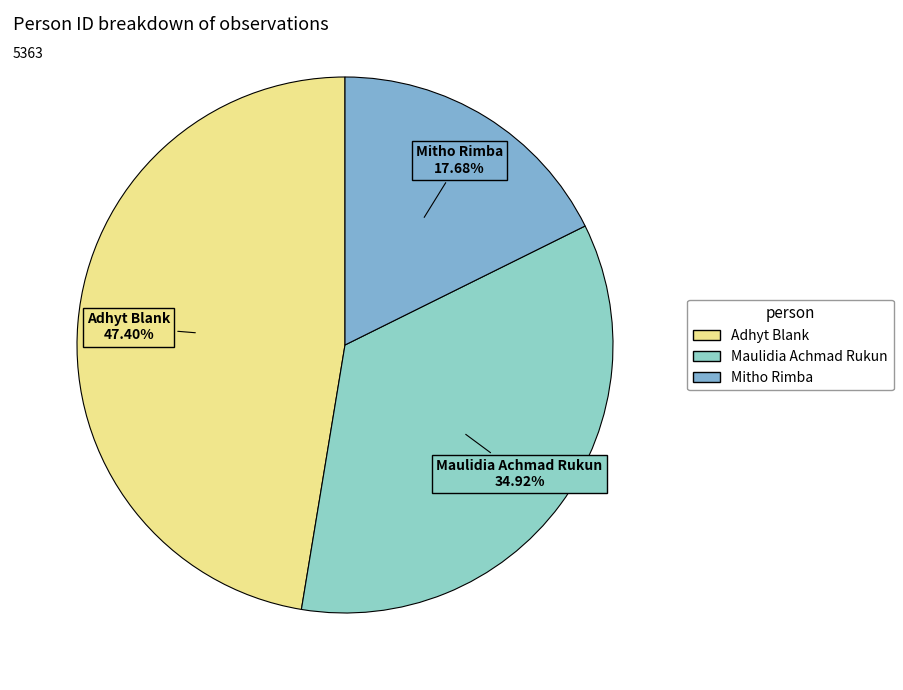

Is there any slice that represents more than half of the pie?

No